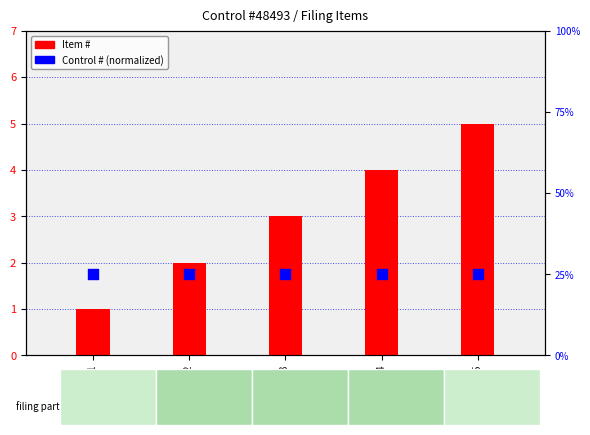

What is the total value across all series at Filing 3?

28